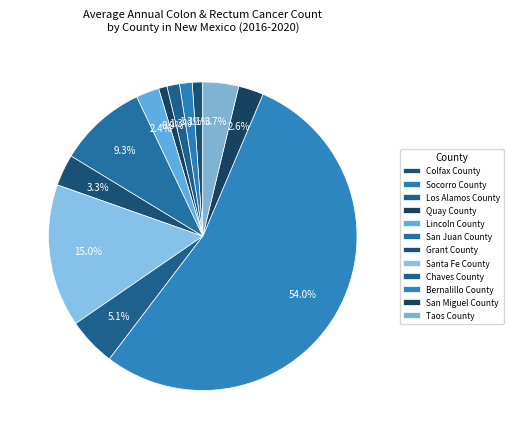

How many slices are in this pie chart?

12